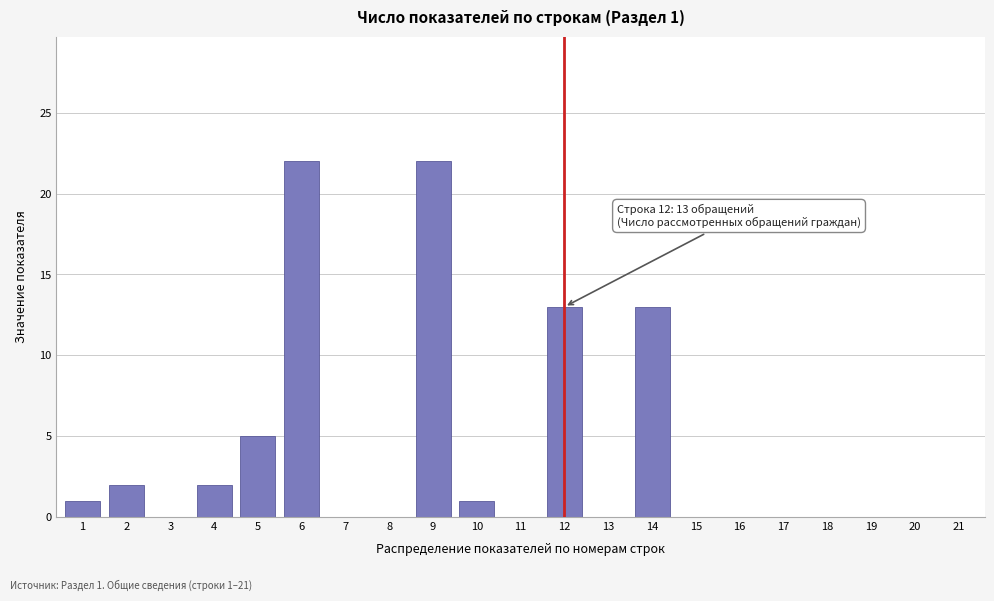

Reading right to left, what are all the values shown in this chart?

21=0	20=0	19=0	18=0	17=0	16=0	15=0	14=13	13=0	12=13	11=0	10=1	9=22	8=0	7=0	6=22	5=5	4=2	3=0	2=2	1=1